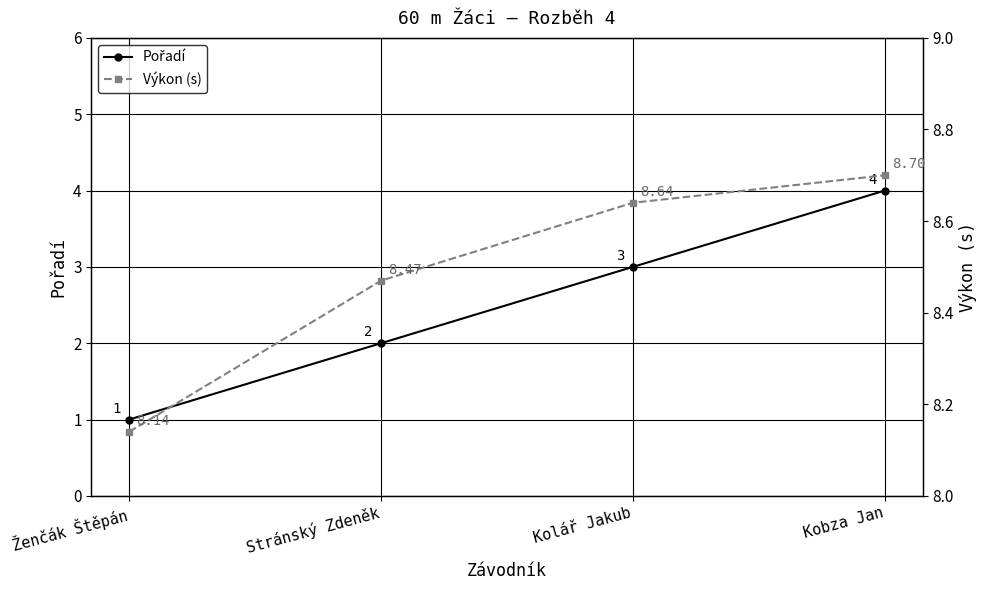

Is the value of Pořadí at Ženčák Štěpán greater than the value of Výkon (s) at Kobza Jan?

No